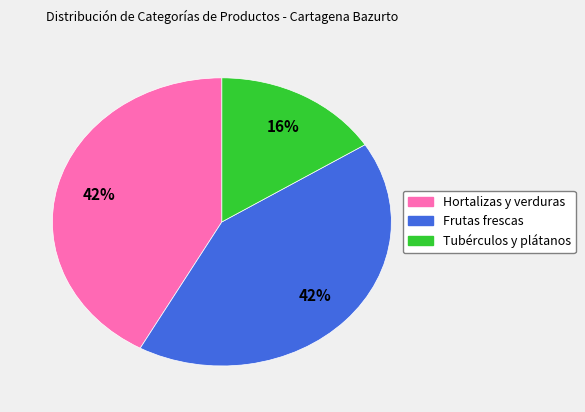

Is there a majority slice in this chart?

No